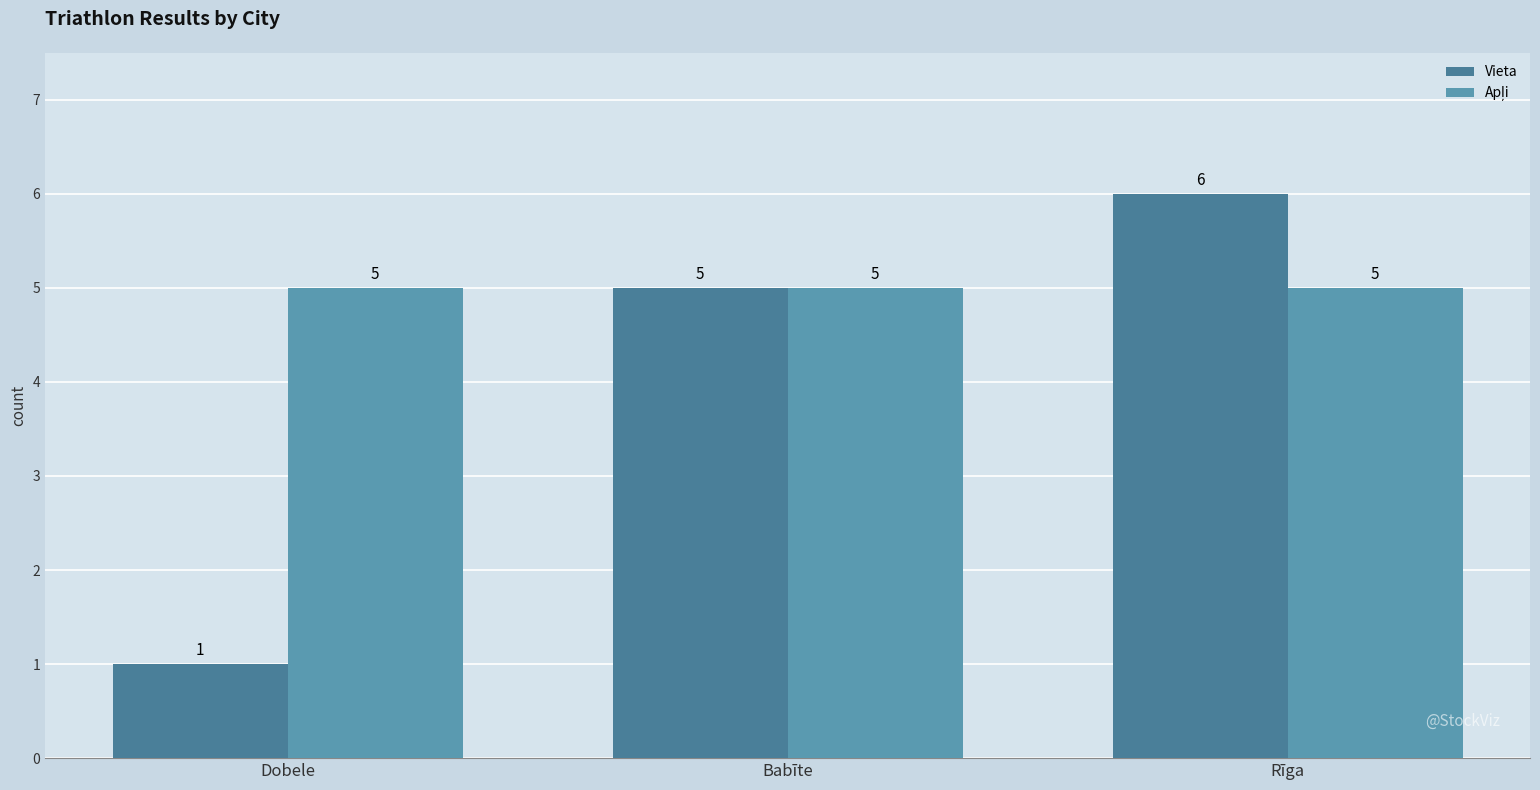

What is the value of the Vieta bar at the 3rd from the left?

6